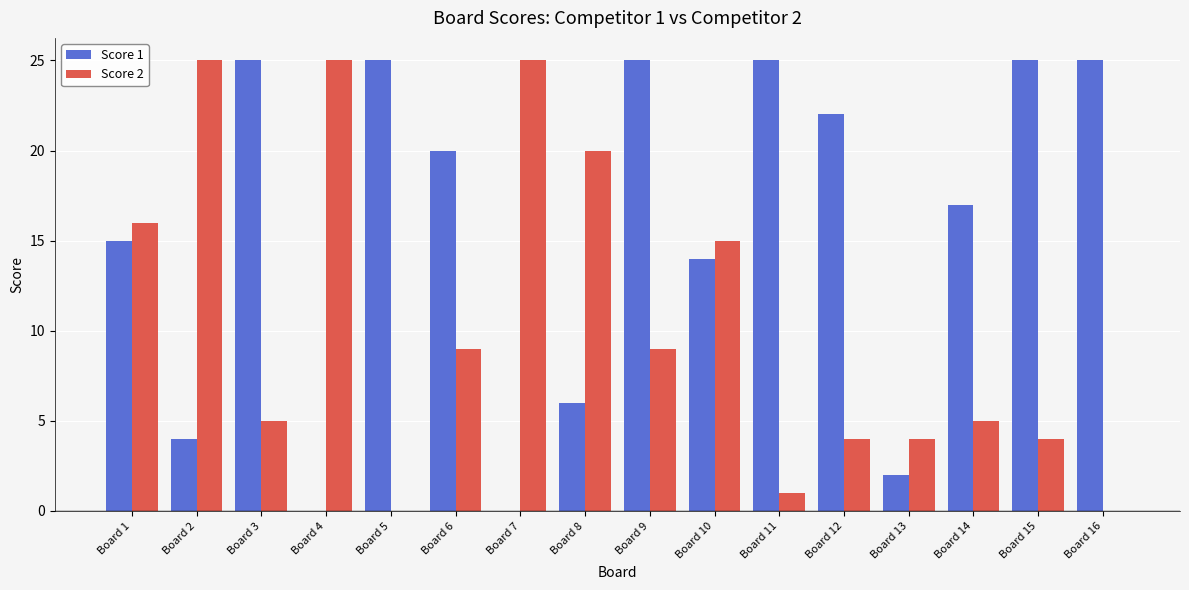

True or false: Score 2 has a value of 15 at Board 7.

False